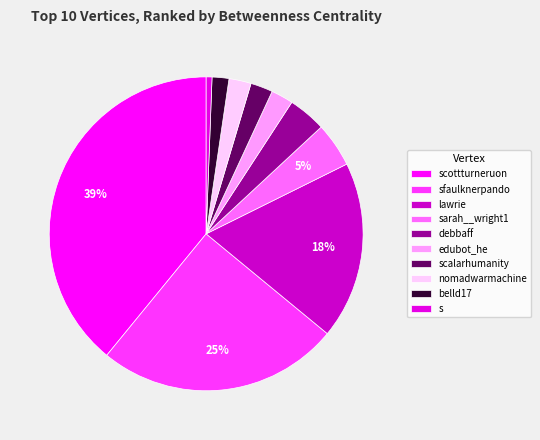

To the nearest percent, what is the difference between the largest and smallest slice percentages?

38%